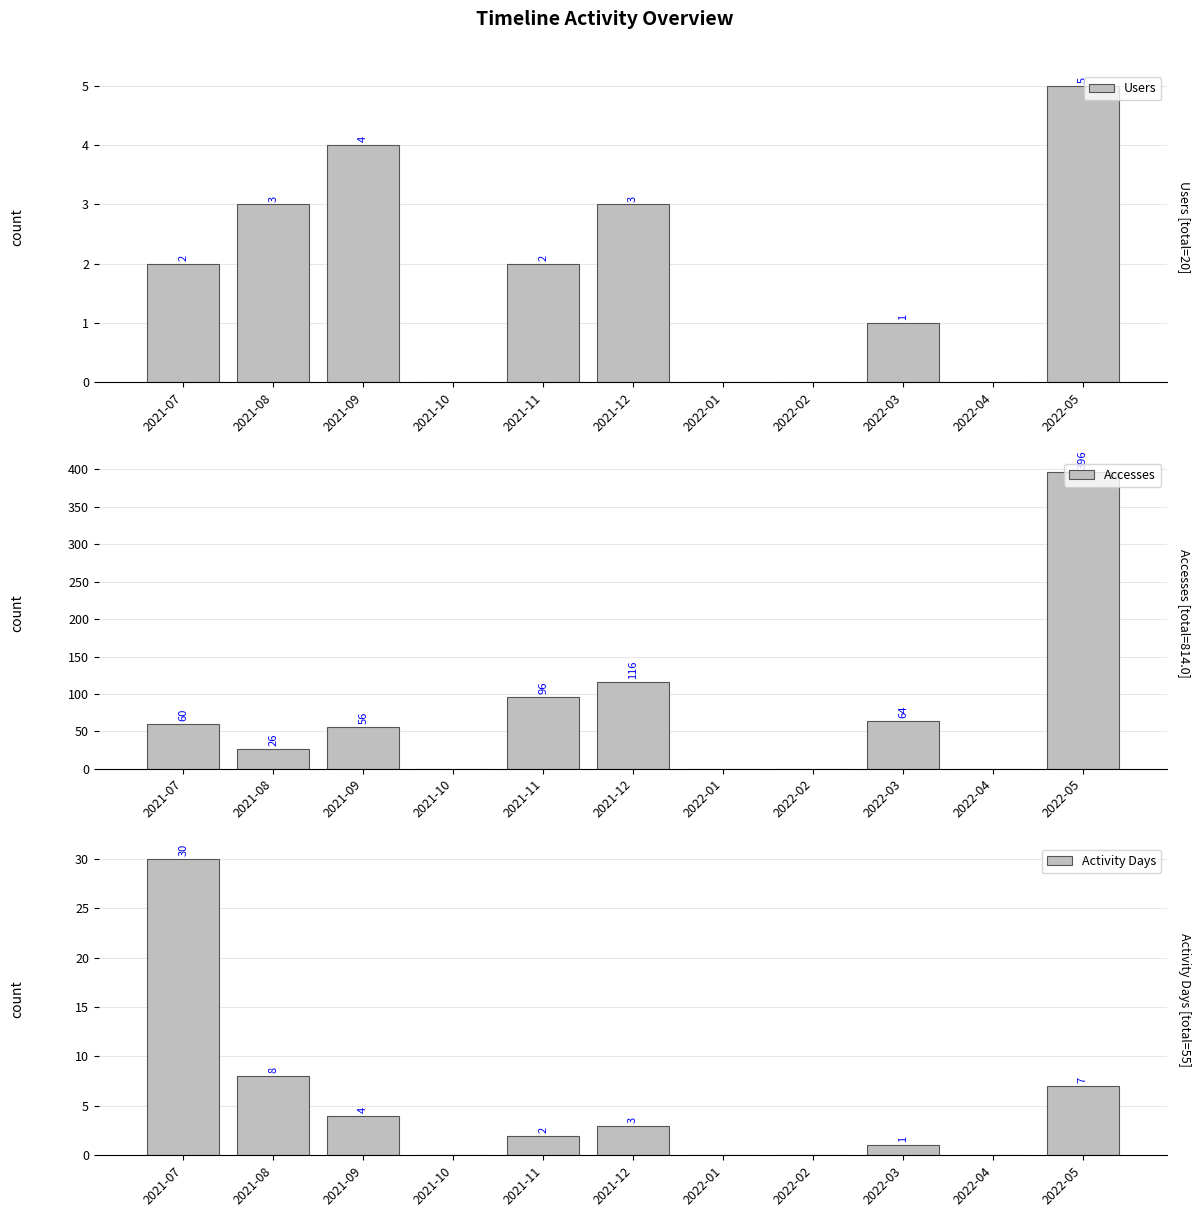

At which label does Activity Days reach its peak?

2021-07